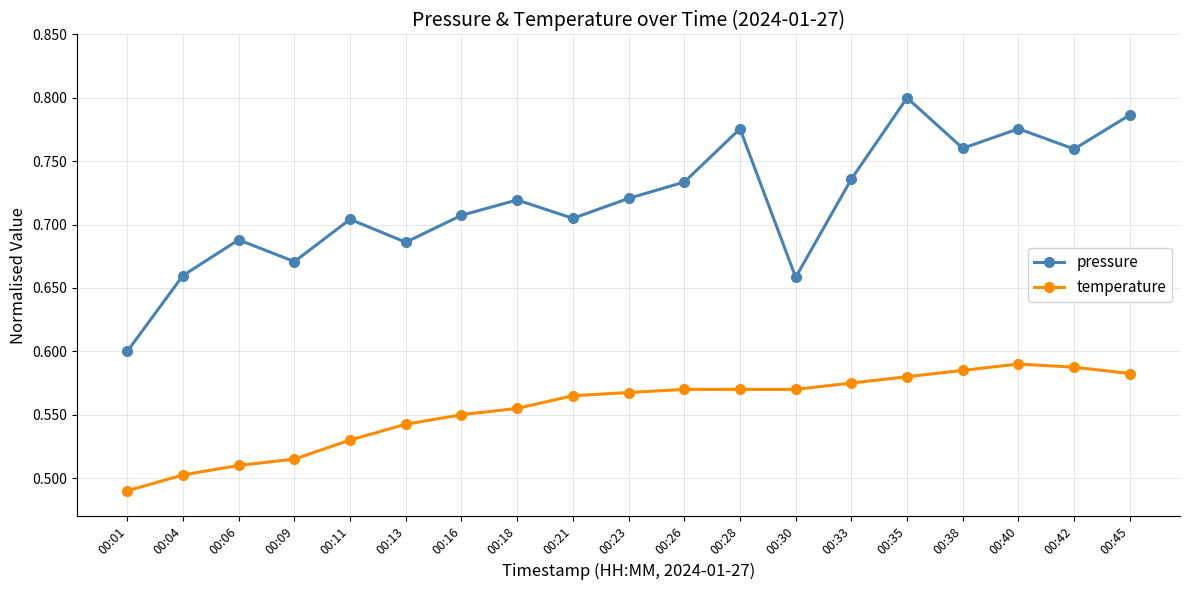

What is the sum of all temperature values?

10.5